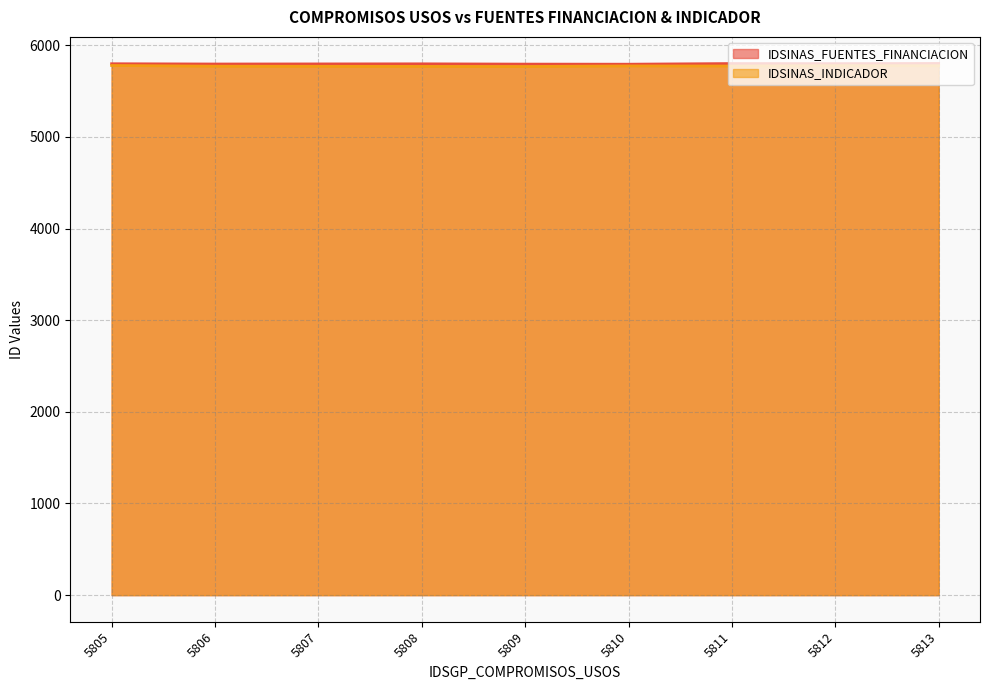

What is the greatest value displayed?

5801